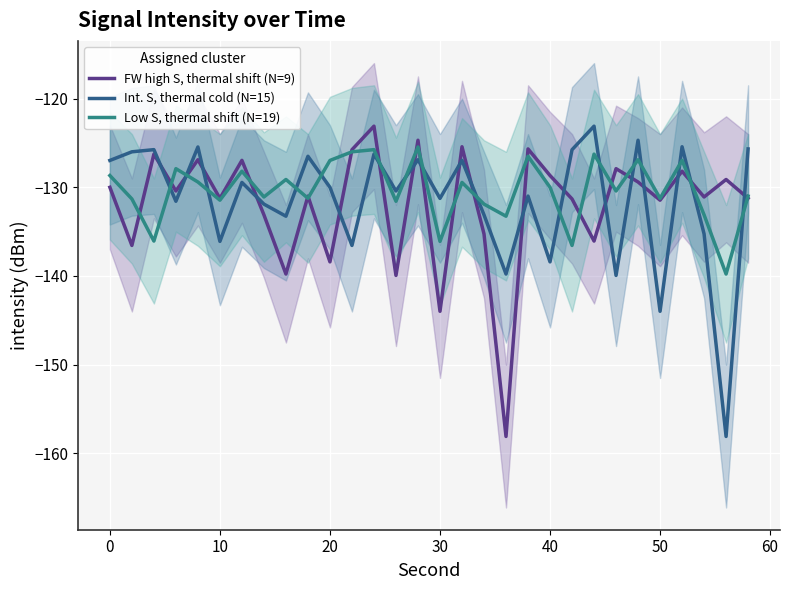

How many series are shown in this chart?

3